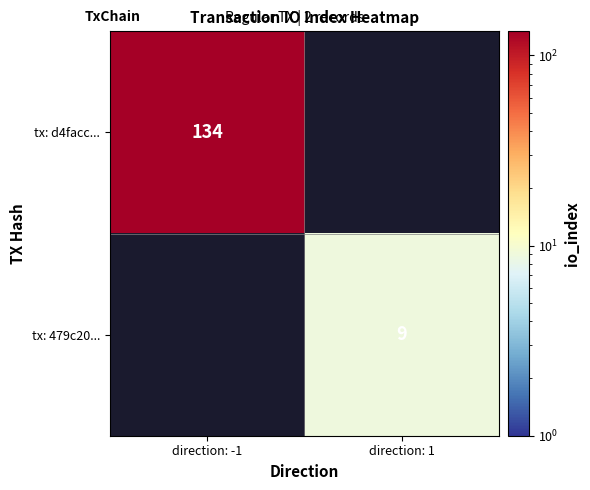

True or false: tx: 479c20... has a value of 4 at direction: 1.

False